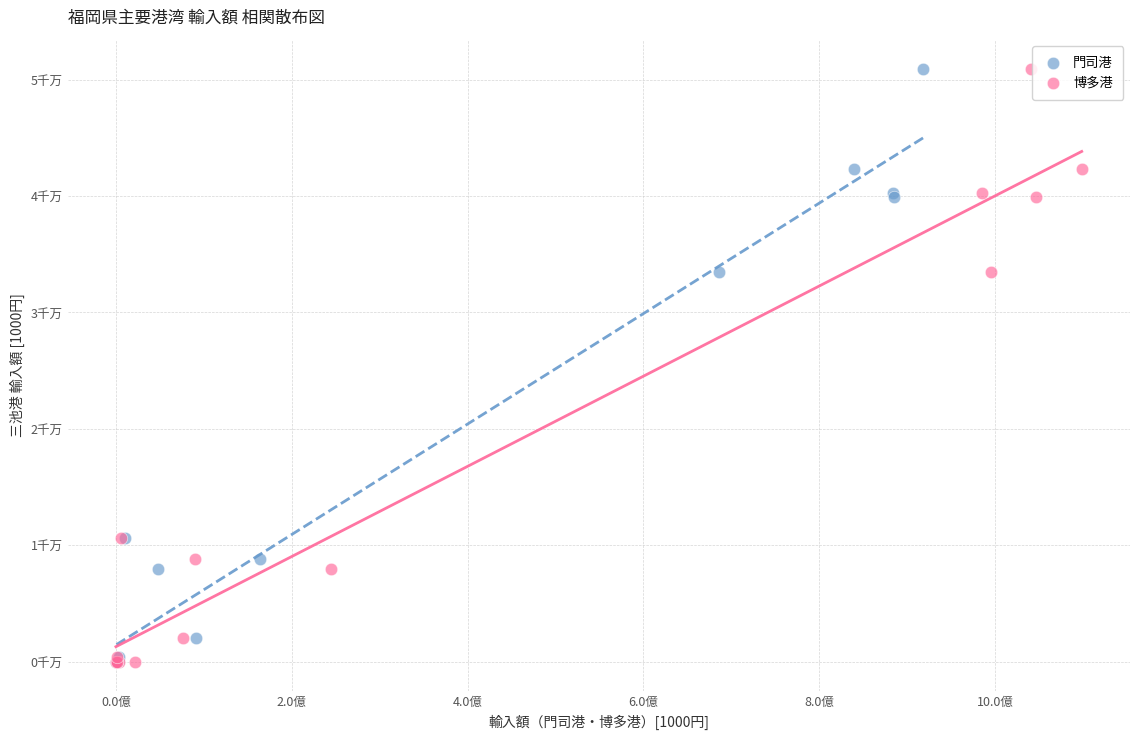

What are all the series names shown in the legend?

門司港, 博多港